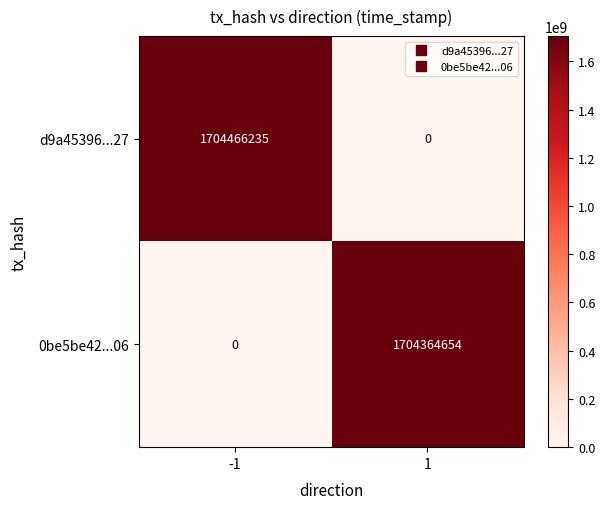

Rank the series by their average value, from highest to lowest.

d9a45396...27, 0be5be42...06